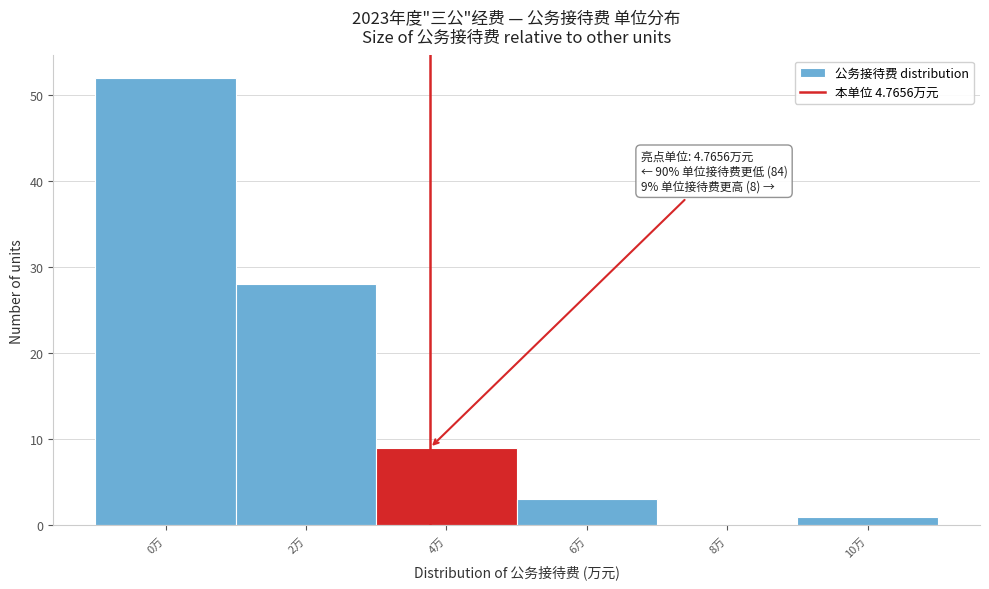

Reading right to left, what are all the values shown in this chart?

10万=1	8万=0	6万=3	4万=9	2万=28	0万=52